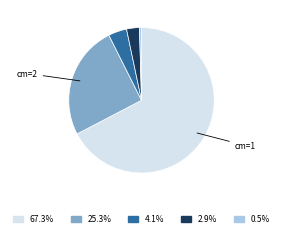

Is there any slice that represents more than half of the pie?

Yes